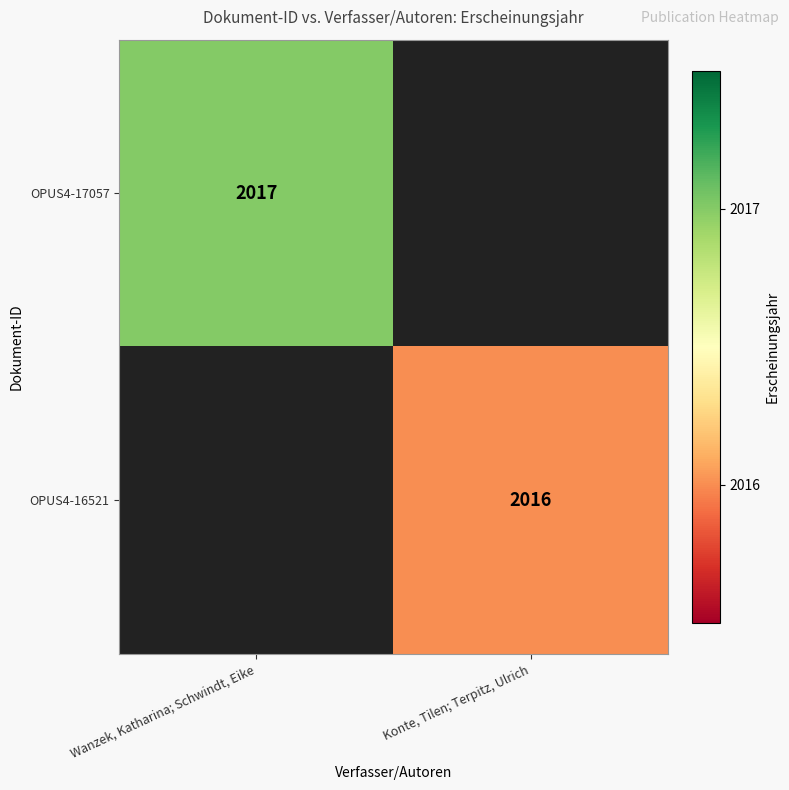

Is the value of OPUS4-16521 at Konte, Tilen; Terpitz, Ulrich greater than the value of OPUS4-17057 at Wanzek, Katharina; Schwindt, Eike?

No